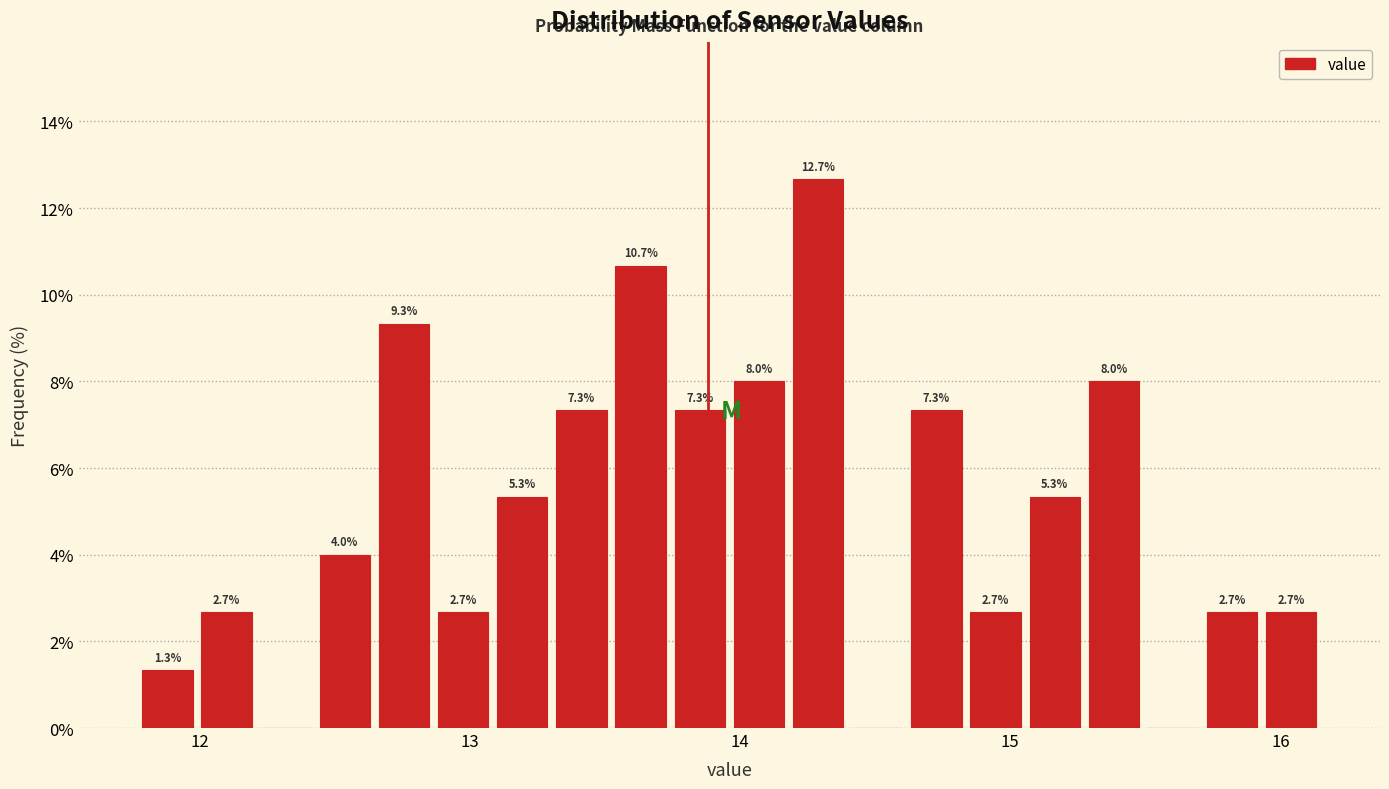

Around what value on the x-axis is the tallest bar? Give the approximate position of its centre, as read against the axis.

14.3